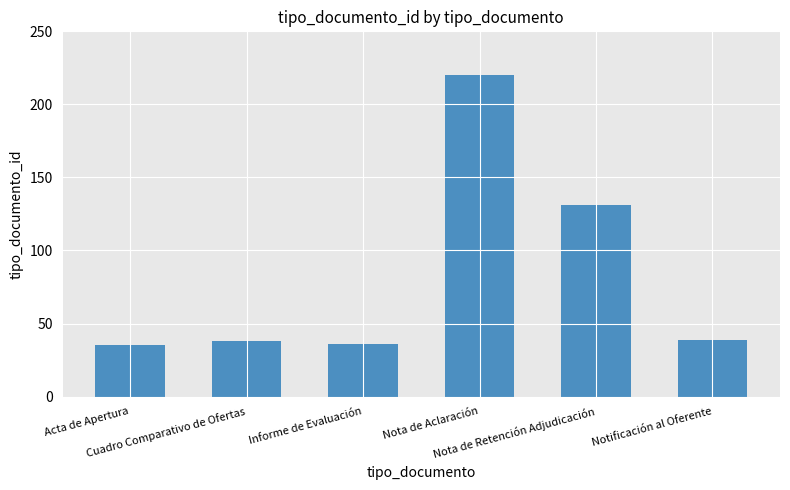

At which label is the value closest to 127?

Nota de Retención Adjudicación